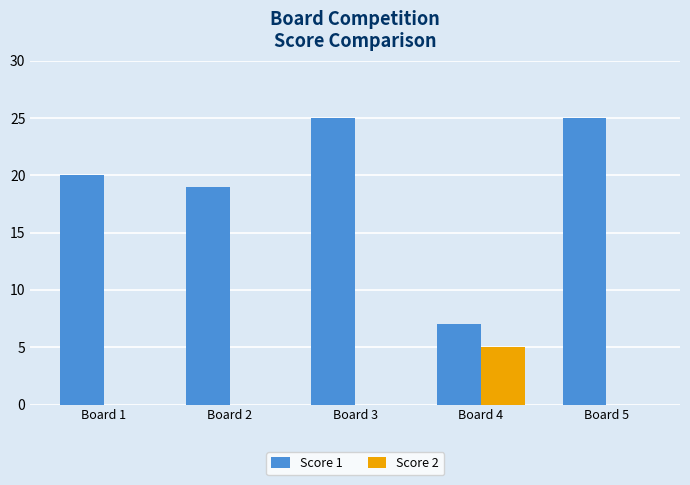

The Score 1 series shows 19 at Board 2. True or false?

True